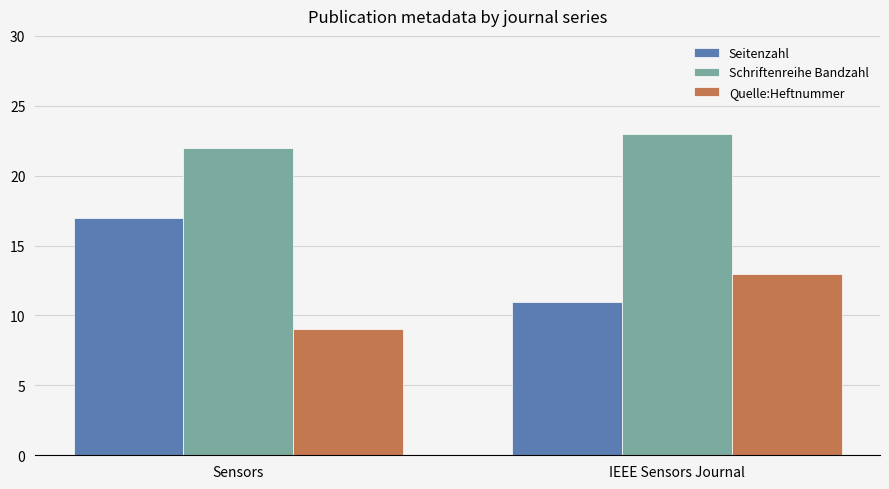

Are the bars horizontal?

No